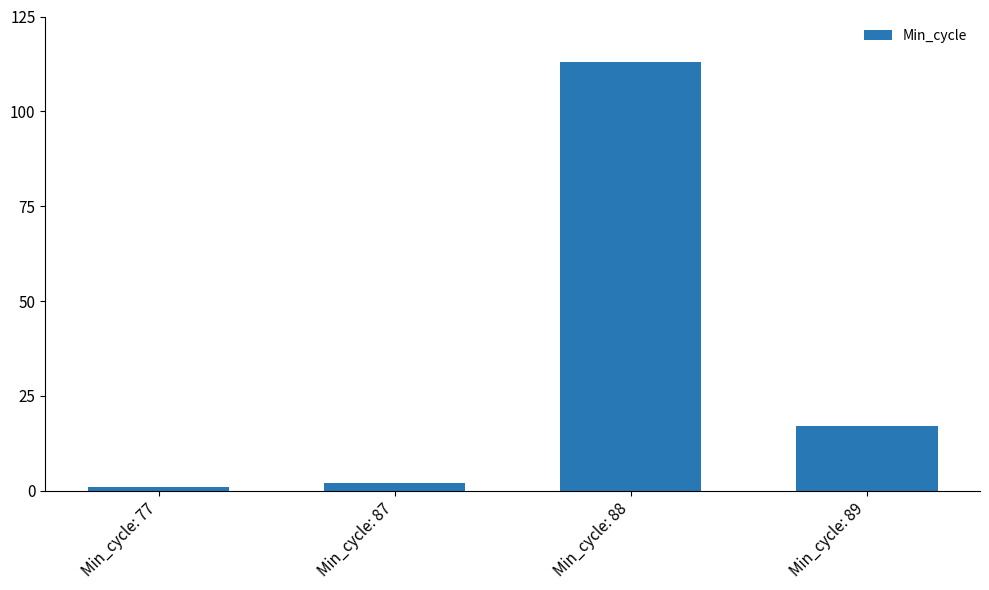

What is the change in value from Min_cycle: 77 to Min_cycle: 87?

+1